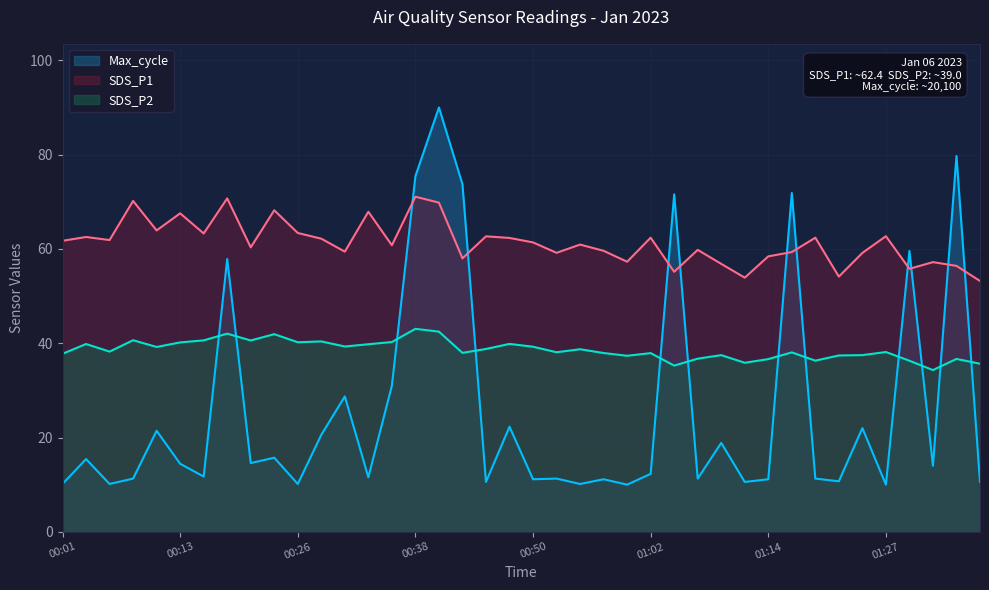

What is the average value of the SDS_P2 series?

38.6